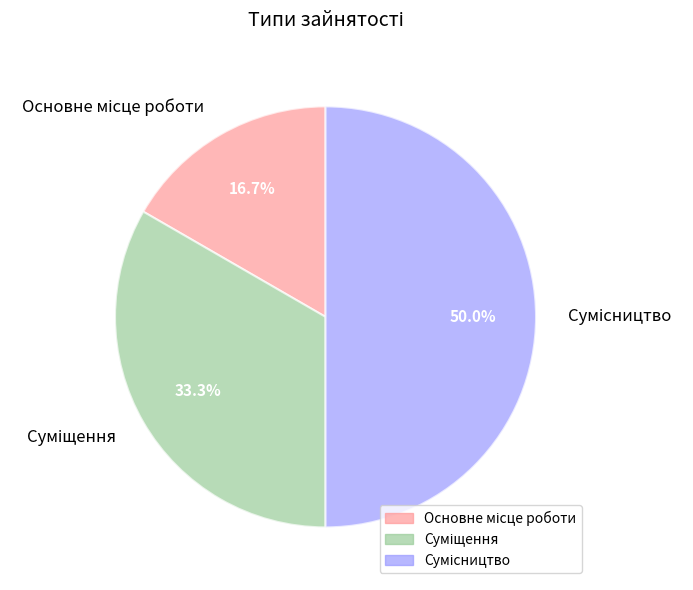

How many segments does this pie chart have?

3